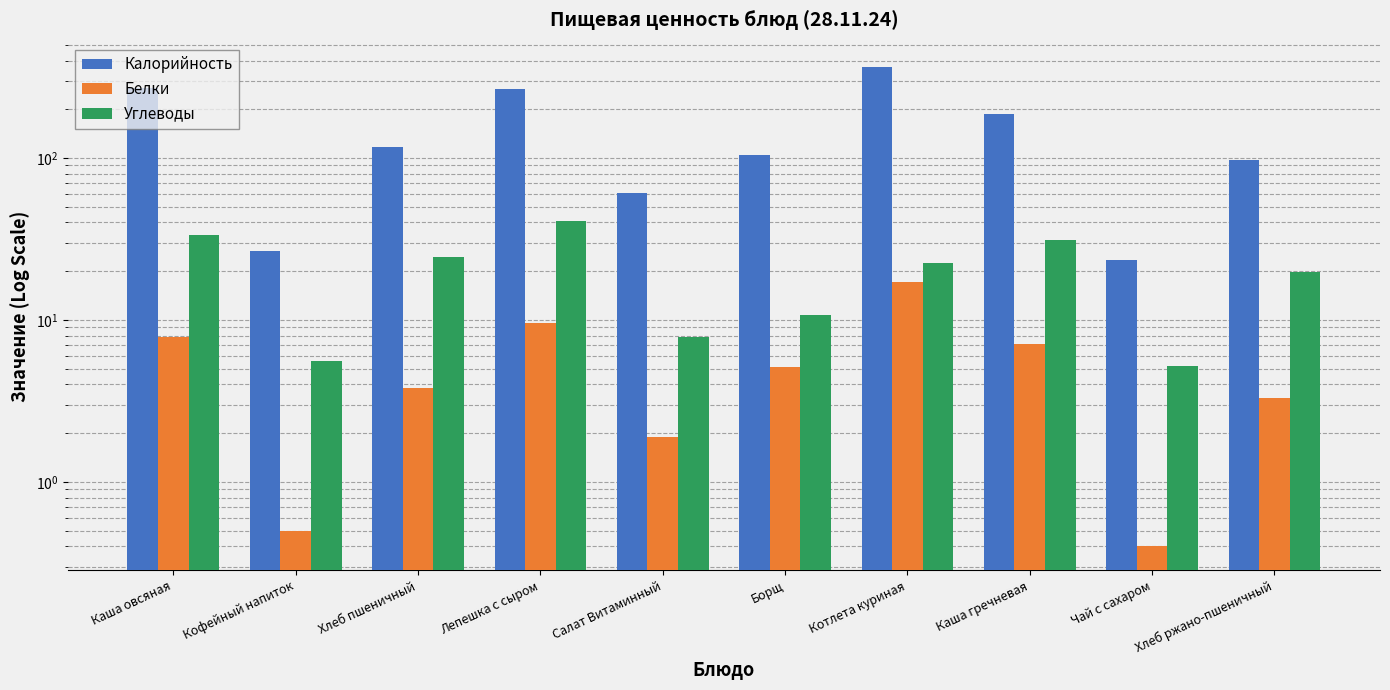

What is the value of the Калорийность bar at the 3rd from the left?

117.2